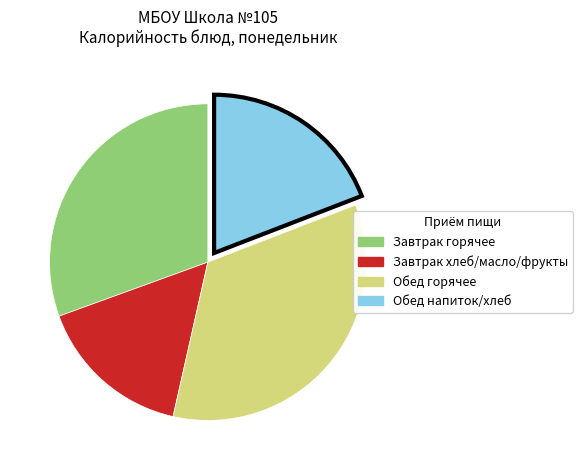

Is there any slice that represents more than half of the pie?

No